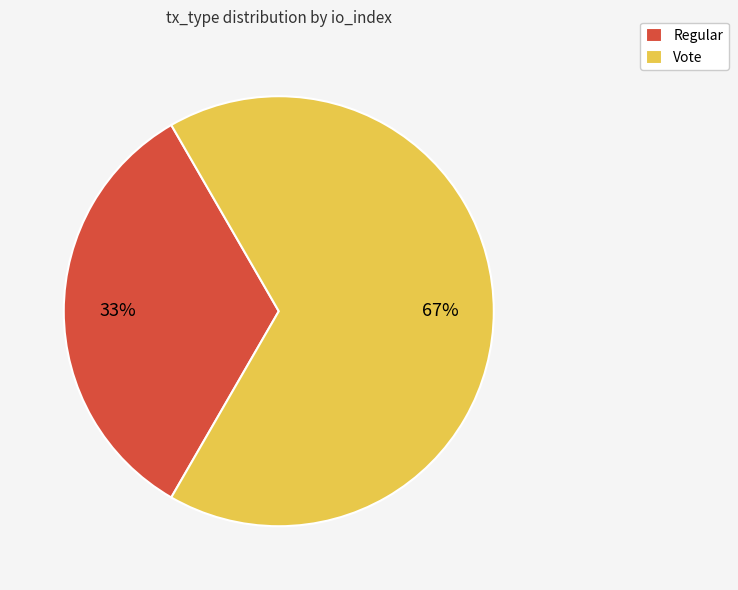

What percentage is the Vote slice, to the nearest percent?

67%